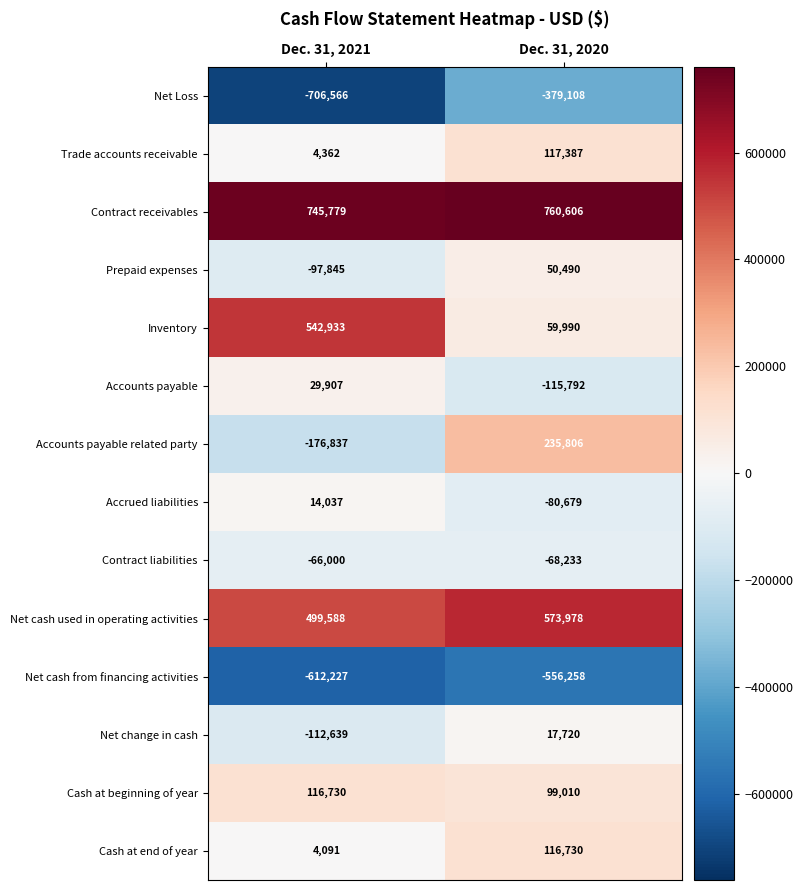

True or false: Accounts payable has a value of -115792 at Dec. 31, 2020.

True